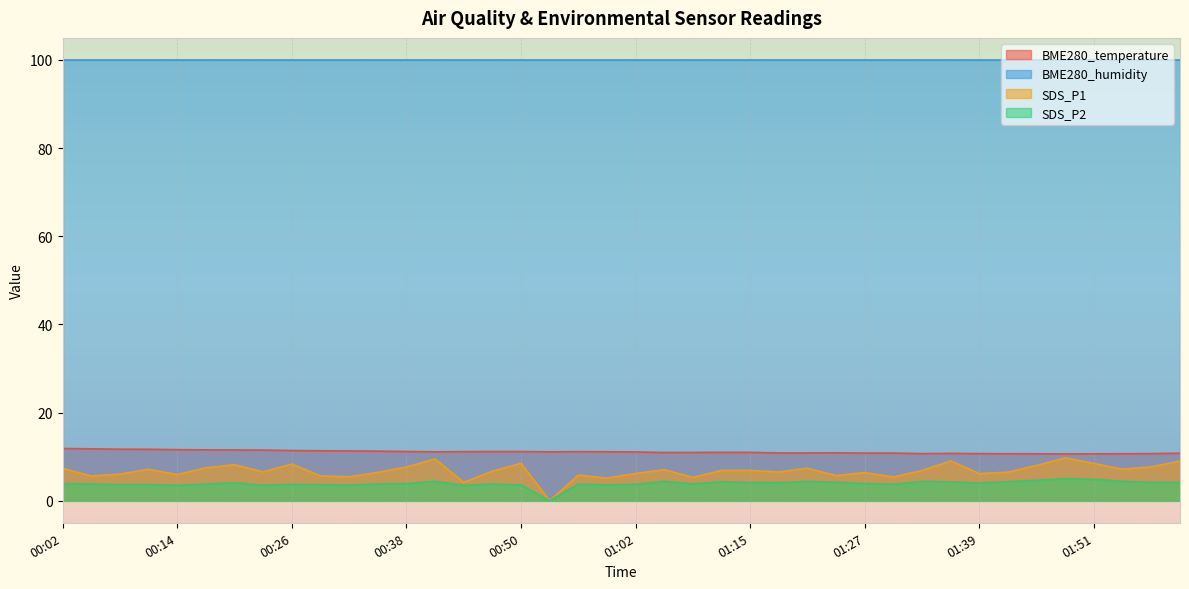

True or false: SDS_P2 and SDS_P1 intersect in this chart.

False